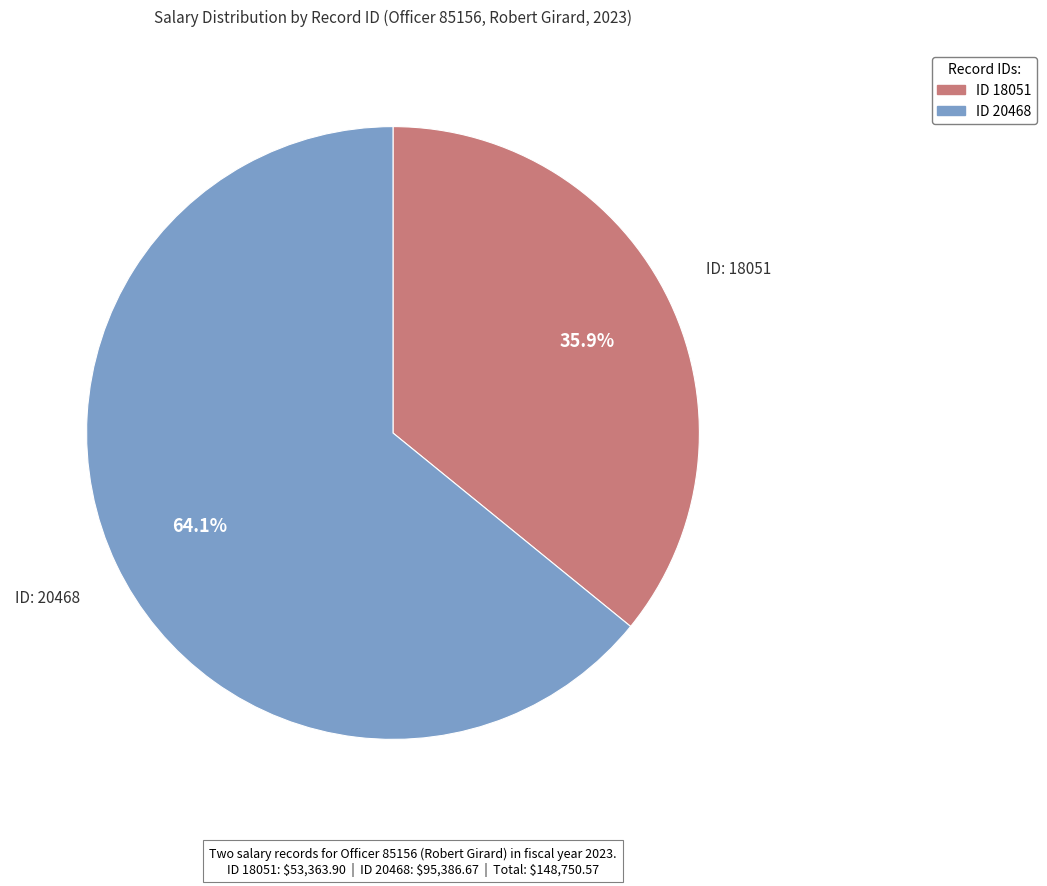

Does any single category account for the majority?

Yes